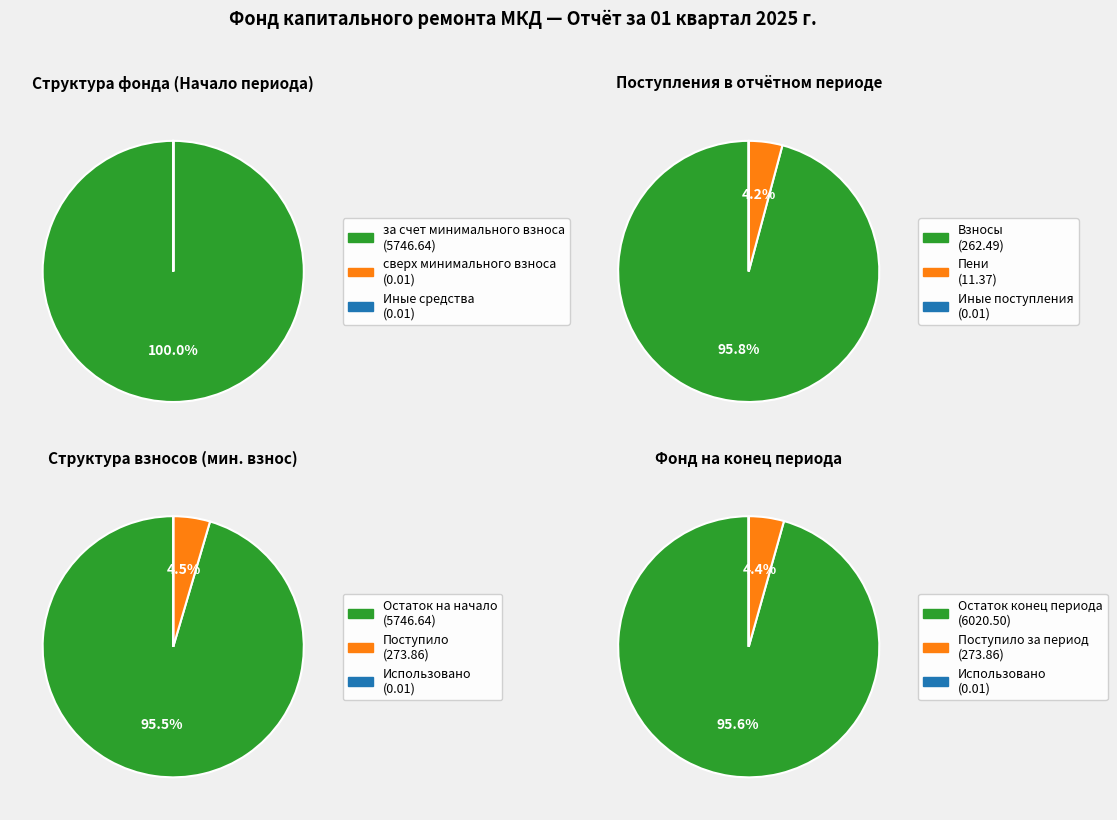

To the nearest percent, what portion does Поступило в отчетном периоде represent?

5%